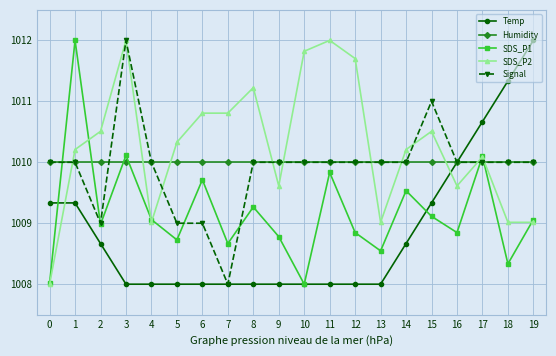

The value of Signal at 2 is 1009.0. True or false?

True